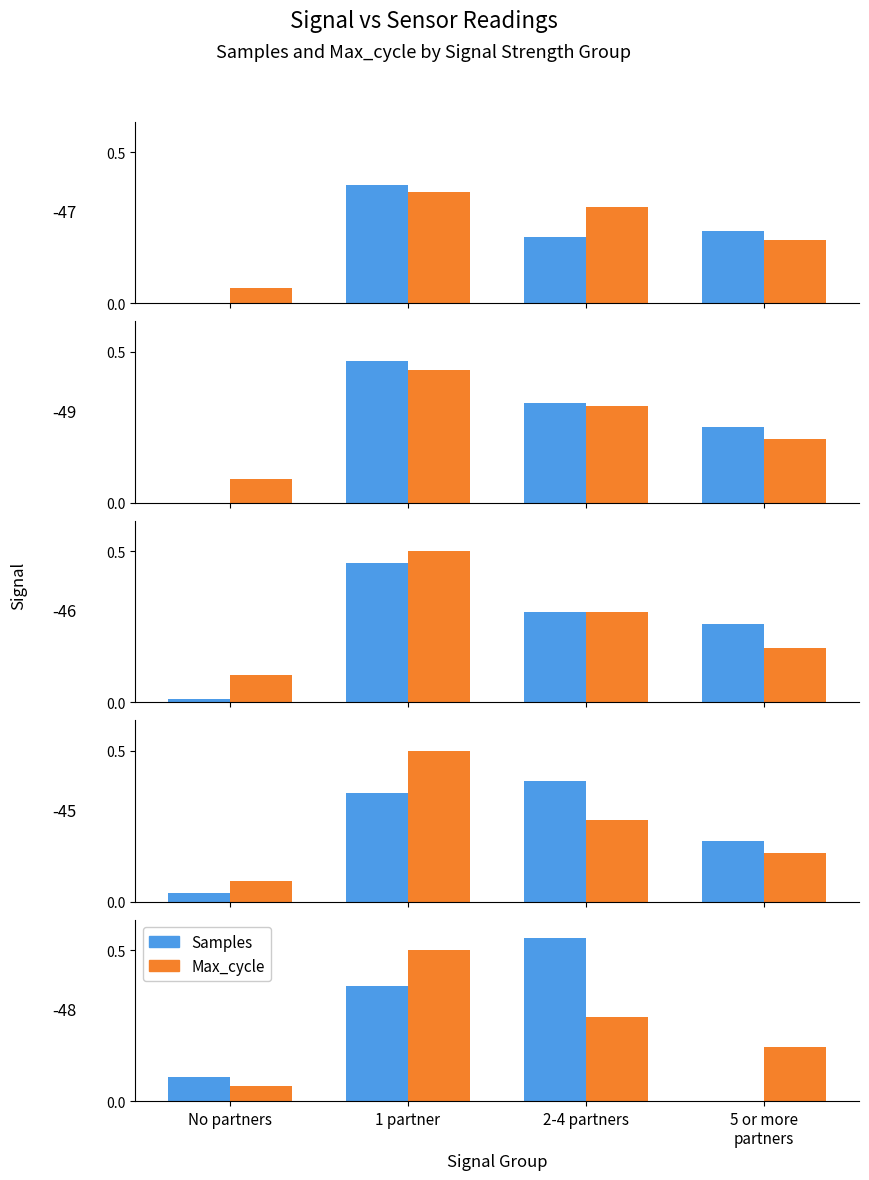

Which series has the largest total across all categories?

Max_cycle